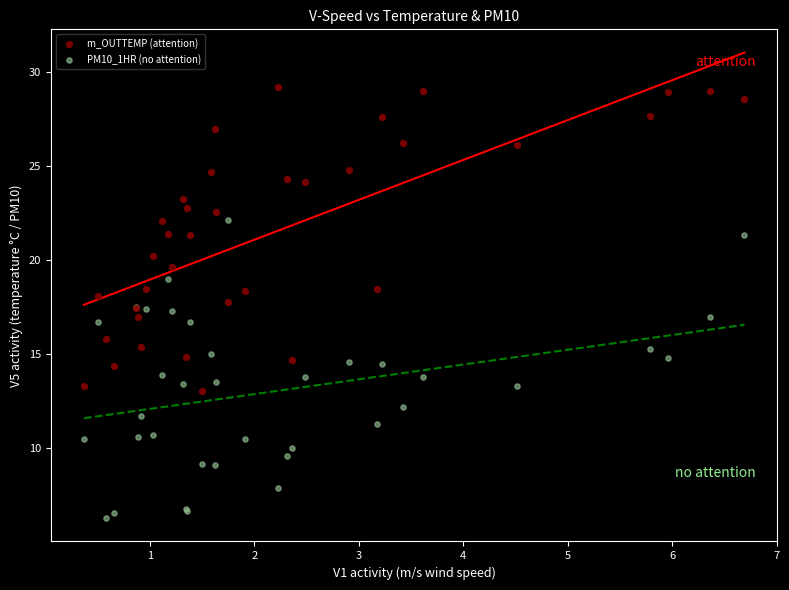

Which series reaches the maximum Y coordinate?

m_OUTTEMP (attention)